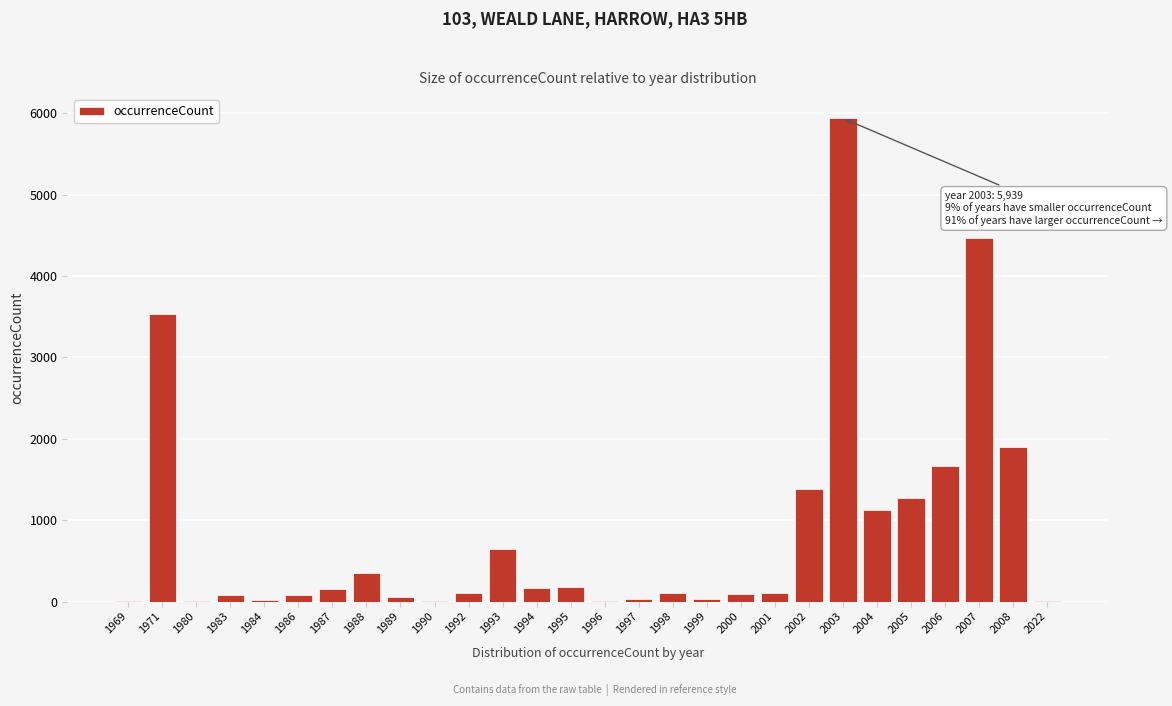

At which label is the value closest to 2970?

1971